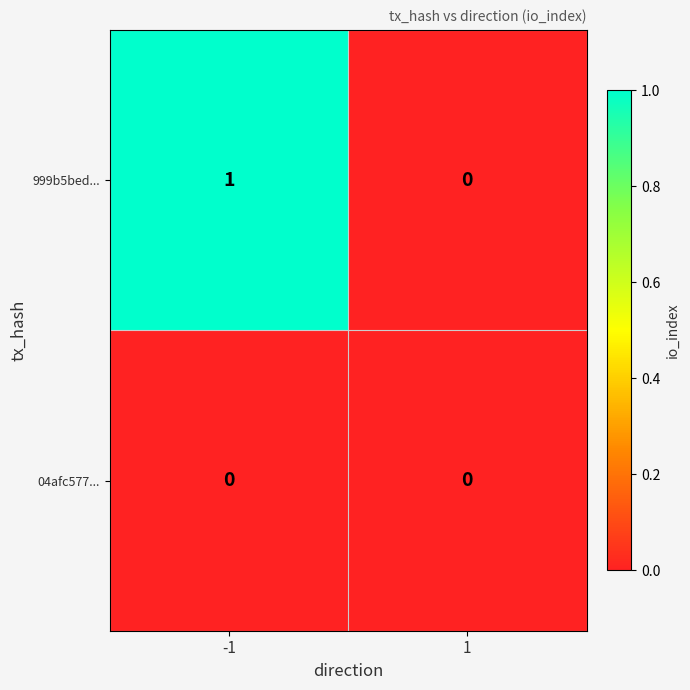

The value of 04afc577... at 1 is 0. True or false?

True